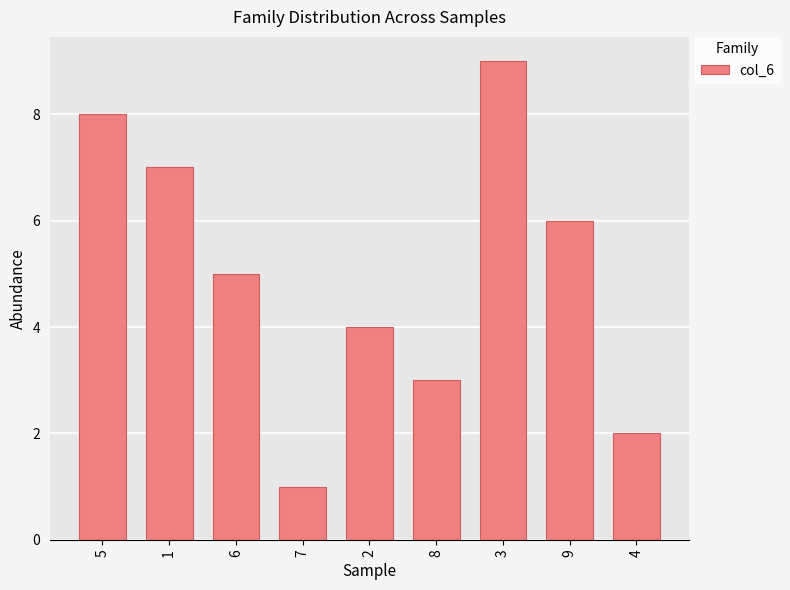

What is the average value?

5